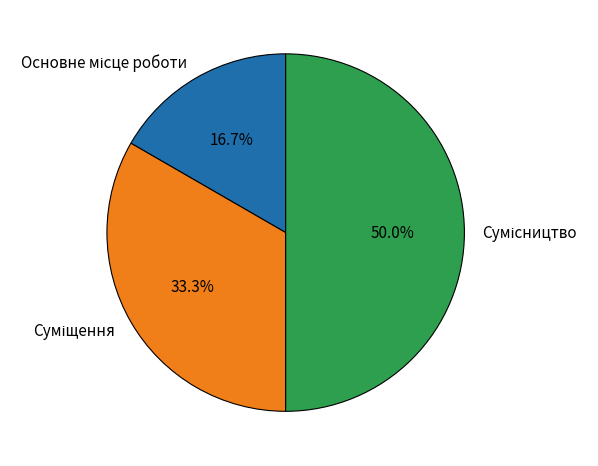

To the nearest percent, what is the combined percentage of Суміщення and Основне місце роботи?

50%